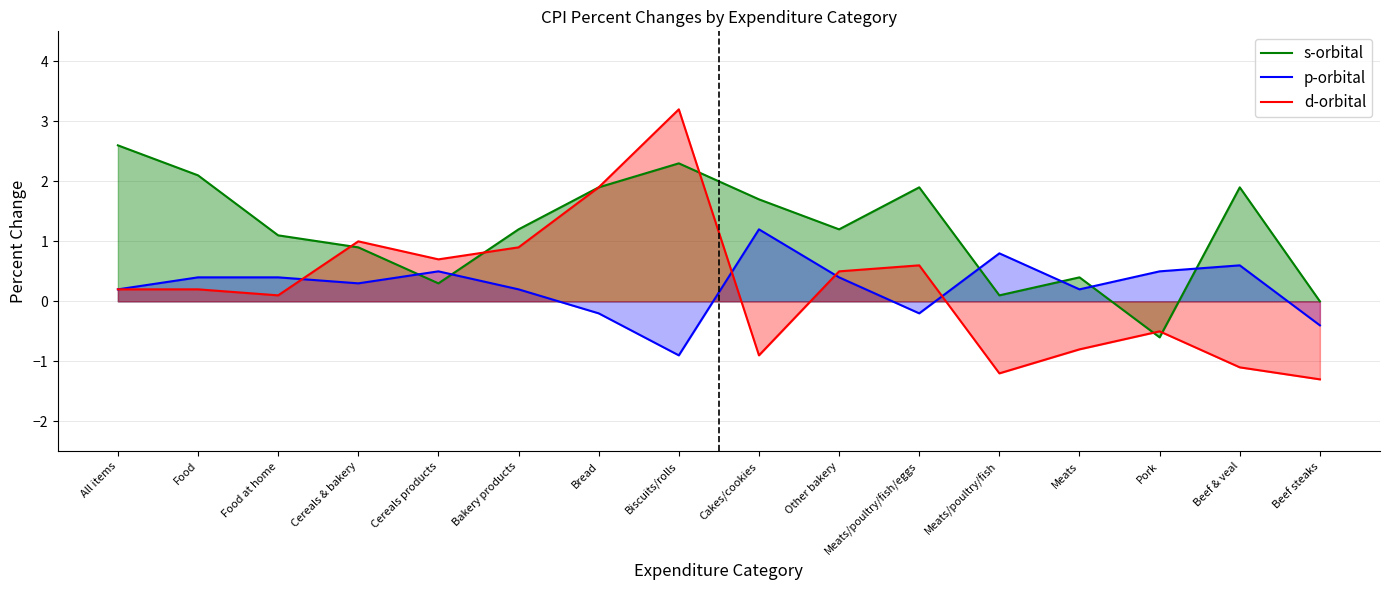

Which category has the highest value in the d-orbital series?

Biscuits/rolls